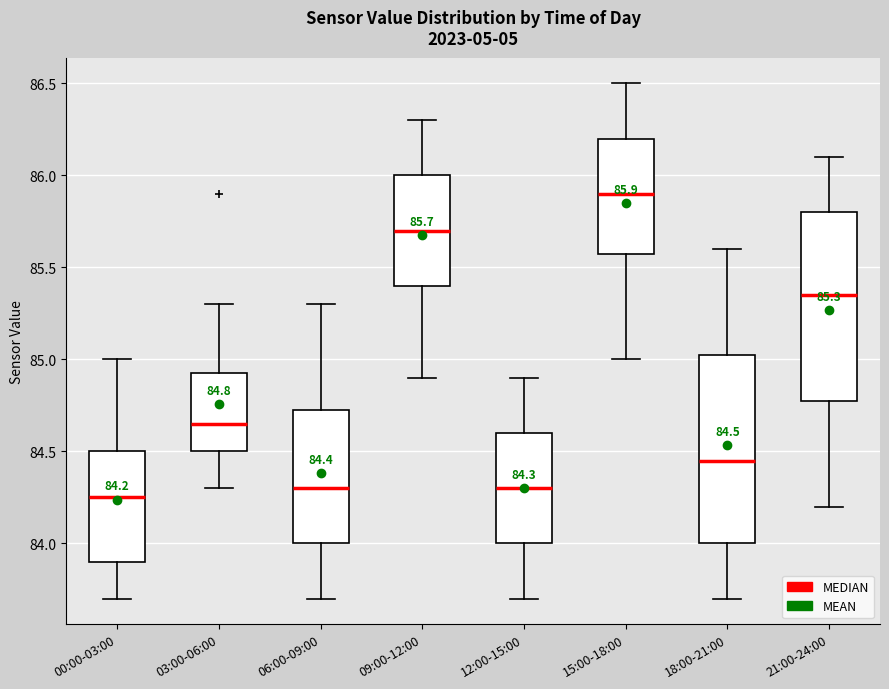

Which box has the highest median line?

15:00-18:00